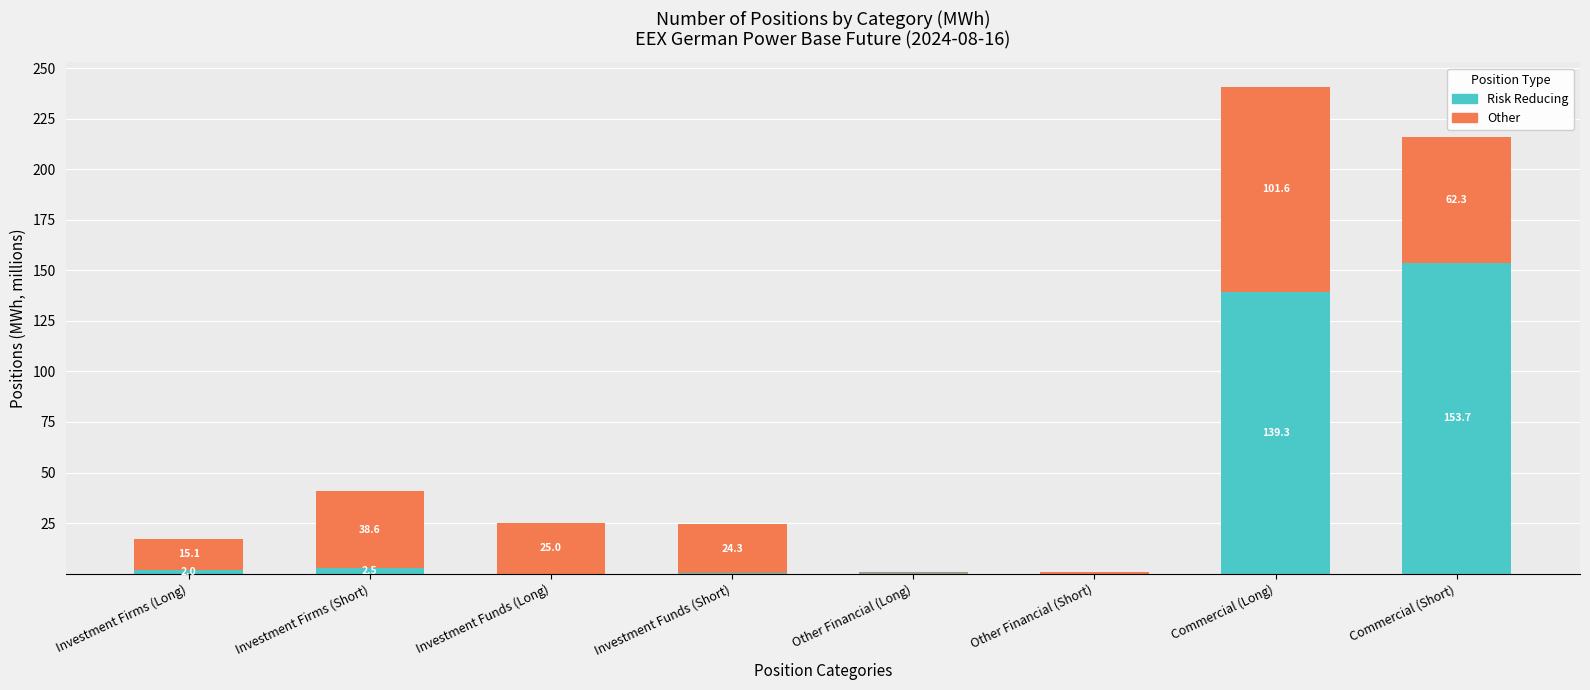

Is it true that Risk Reducing equals 0.0 at Investment Funds (Long)?

True